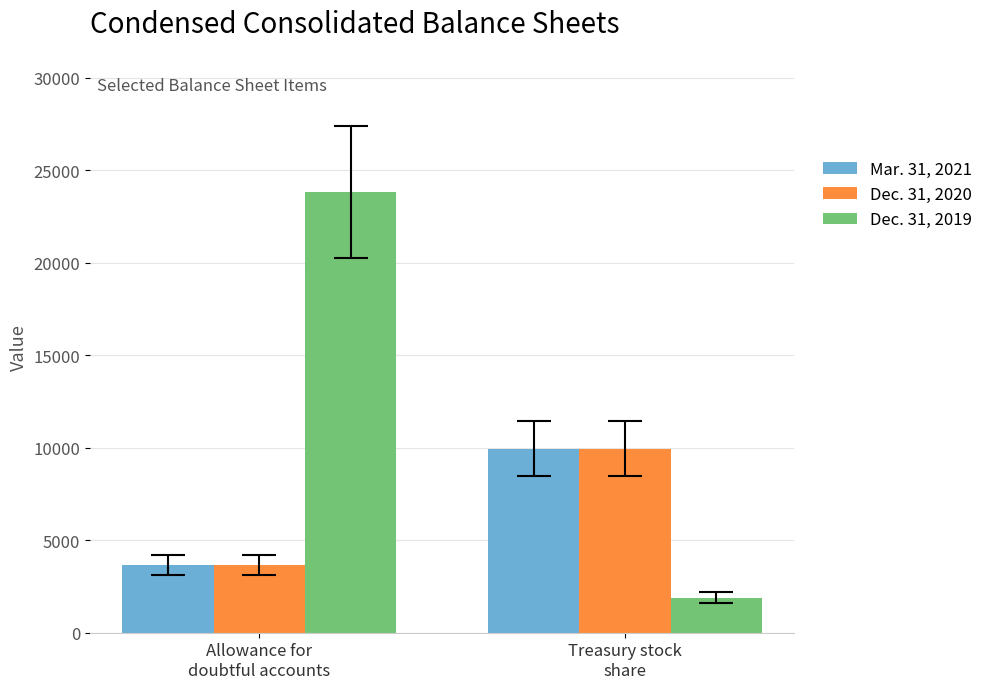

What is the minimum value shown in the chart?

1900